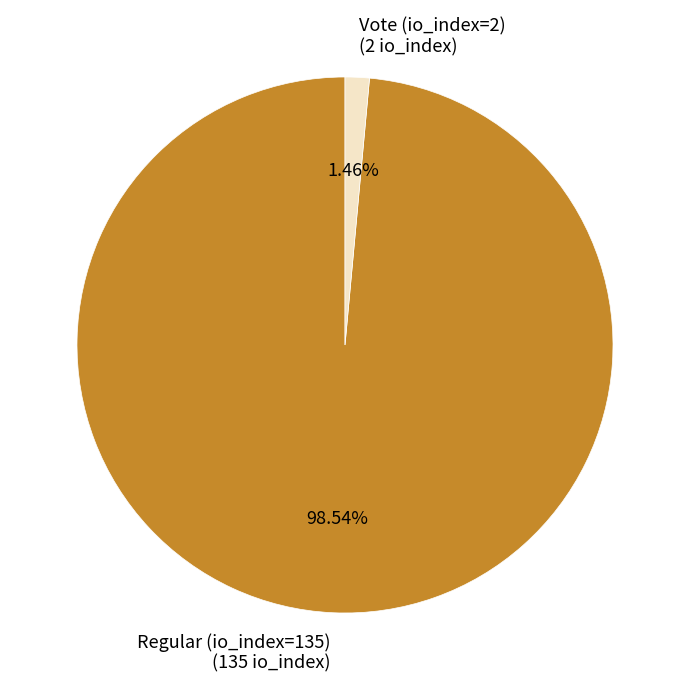

Is there any slice that represents more than half of the pie?

Yes